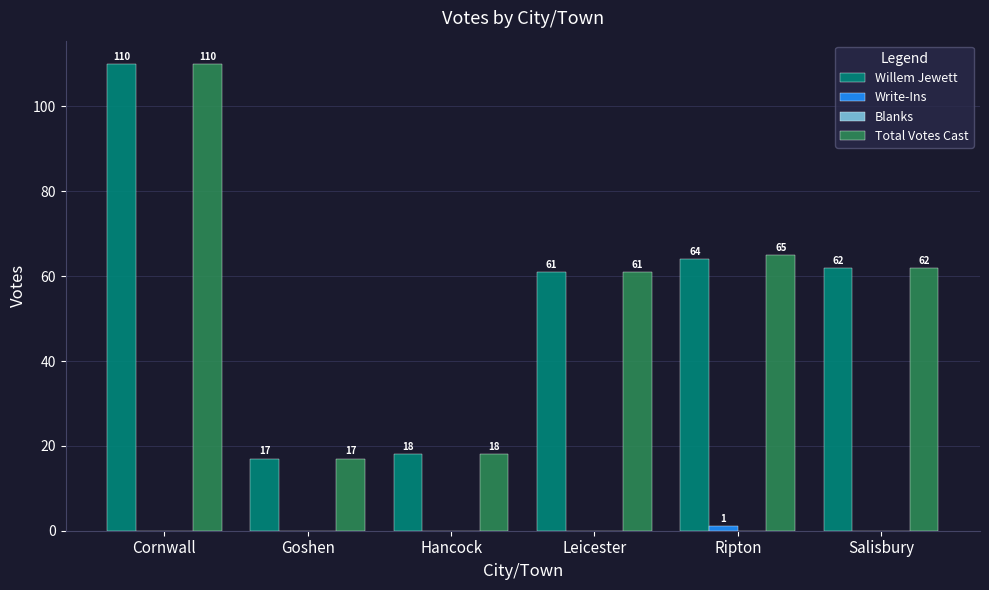

What is the approximate value of Total Votes Cast at Salisbury, to the nearest 10?

60